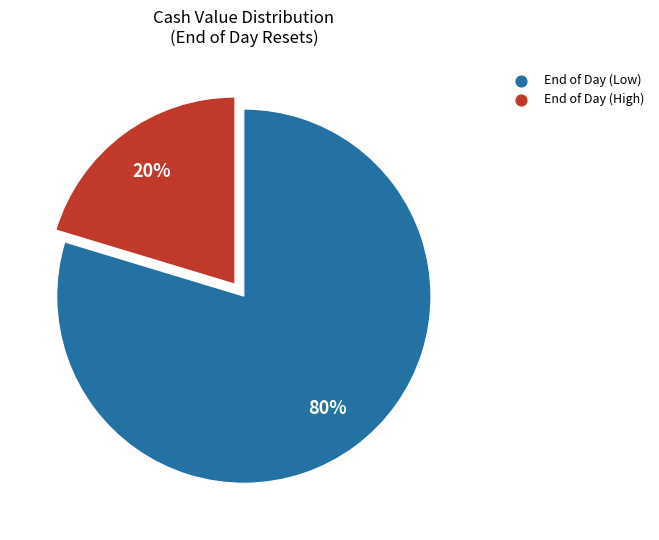

How many segments does this pie chart have?

2